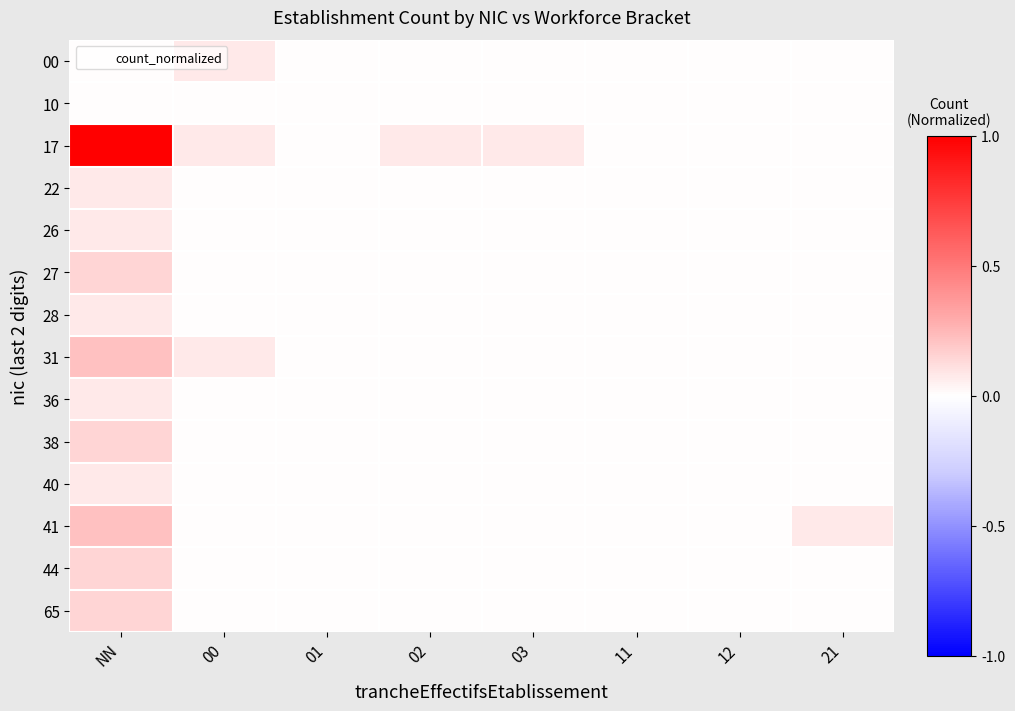

Reading left to right, transcribe all the data shown in this chart.

00: NN=0.0	00=0.1	01=0.0	02=0.0	03=0.0	11=0.0	12=0.0	21=0.0
10: NN=0.0	00=0.0	01=0.0	02=0.0	03=0.0	11=0.0	12=0.0	21=0.0
17: NN=1.0	00=0.1	01=0.0	02=0.1	03=0.1	11=0.0	12=0.0	21=0.0
22: NN=0.1	00=0.0	01=0.0	02=0.0	03=0.0	11=0.0	12=0.0	21=0.0
26: NN=0.1	00=0.0	01=0.0	02=0.0	03=0.0	11=0.0	12=0.0	21=0.0
27: NN=0.1	00=0.0	01=0.0	02=0.0	03=0.0	11=0.0	12=0.0	21=0.0
28: NN=0.1	00=0.0	01=0.0	02=0.0	03=0.0	11=0.0	12=0.0	21=0.0
31: NN=0.2	00=0.1	01=0.0	02=0.0	03=0.0	11=0.0	12=0.0	21=0.0
36: NN=0.1	00=0.0	01=0.0	02=0.0	03=0.0	11=0.0	12=0.0	21=0.0
38: NN=0.1	00=0.0	01=0.0	02=0.0	03=0.0	11=0.0	12=0.0	21=0.0
40: NN=0.1	00=0.0	01=0.0	02=0.0	03=0.0	11=0.0	12=0.0	21=0.0
41: NN=0.2	00=0.0	01=0.0	02=0.0	03=0.0	11=0.0	12=0.0	21=0.1
44: NN=0.1	00=0.0	01=0.0	02=0.0	03=0.0	11=0.0	12=0.0	21=0.0
65: NN=0.1	00=0.0	01=0.0	02=0.0	03=0.0	11=0.0	12=0.0	21=0.0